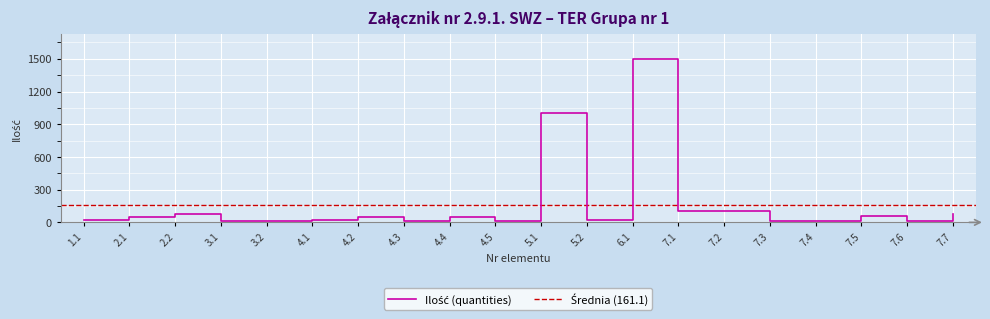

The chart shows a value of 22 at 4.3. True or false?

False